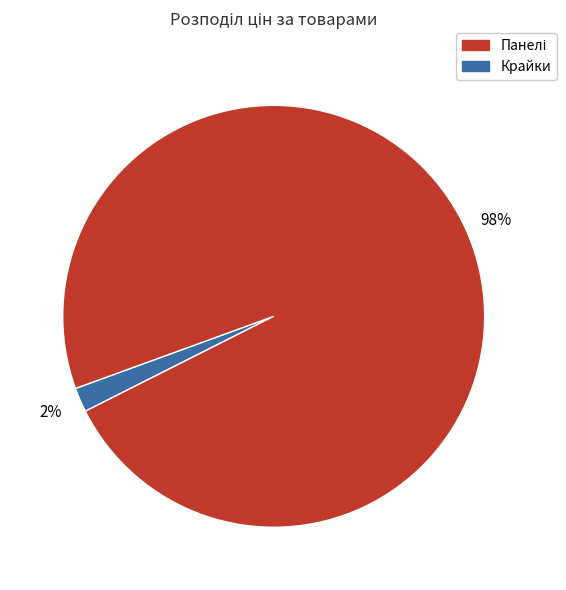

To the nearest percent, what is the difference between the largest and smallest slice percentages?

96%